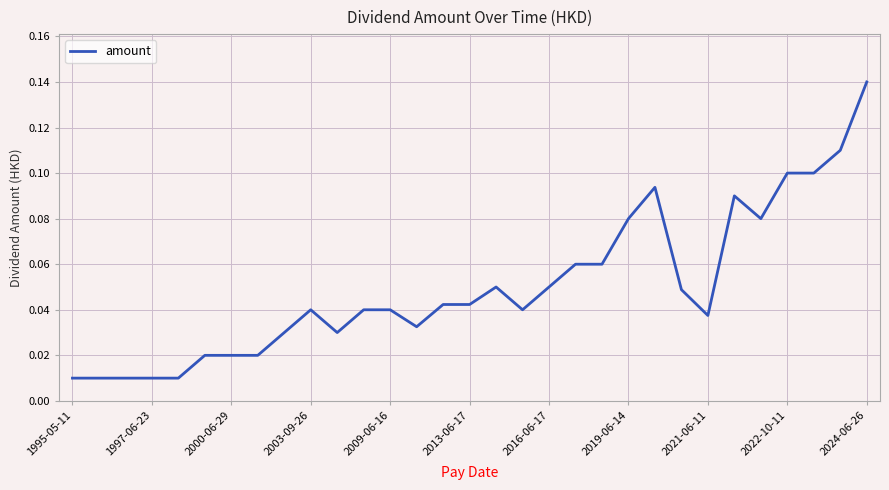

How many interior local peaks (higher than both neighbors) does the data have?

4